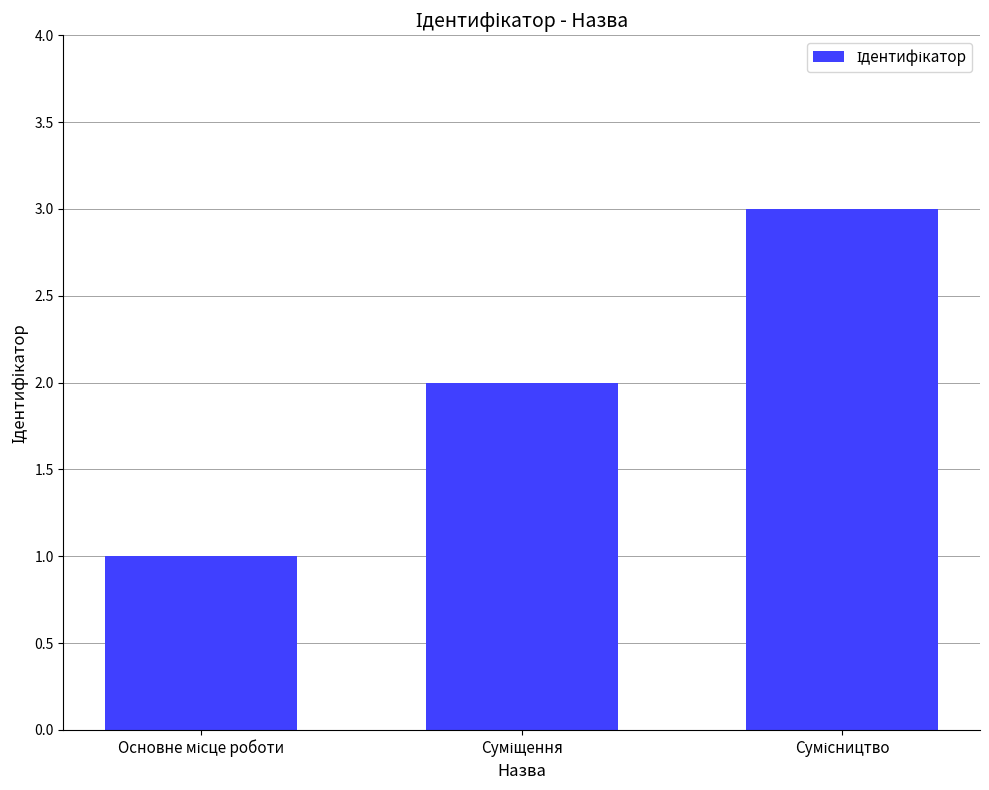

How many values are between 1 and 3?

3